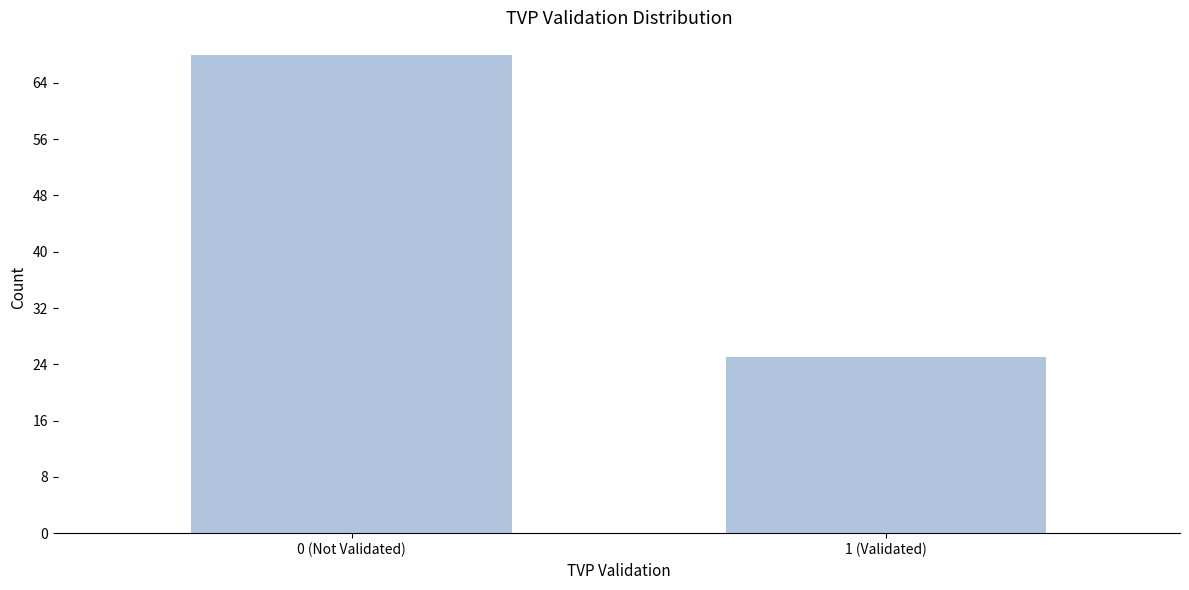

Reading left to right, extract all data points from this chart.

0 (Not Validated)=68	1 (Validated)=25